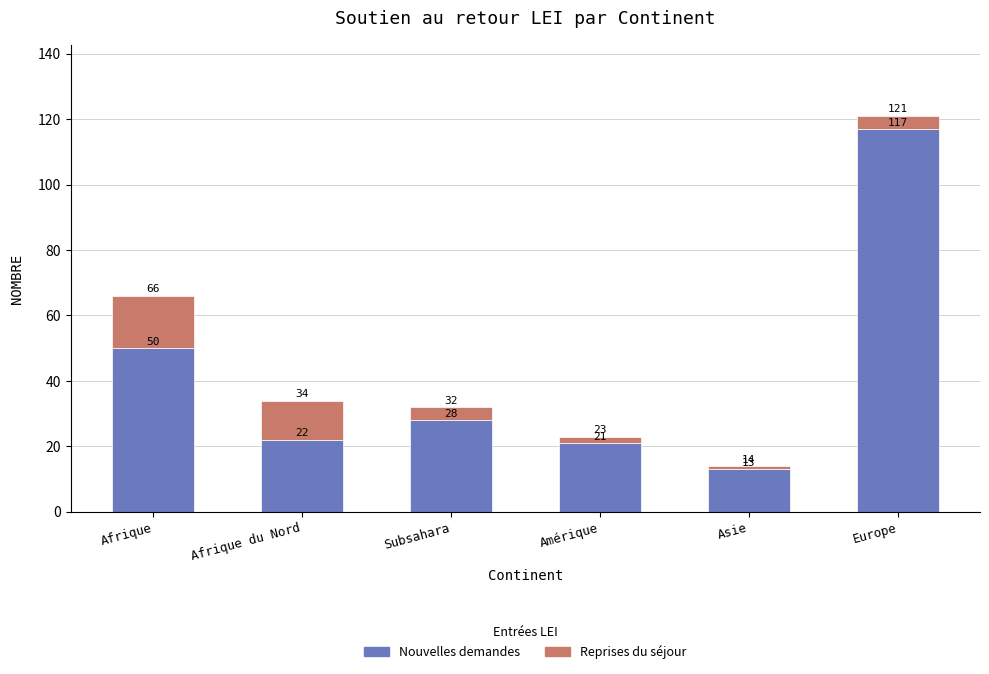

What is the difference between the second highest and minimum values in the Nouvelles demandes series?

37